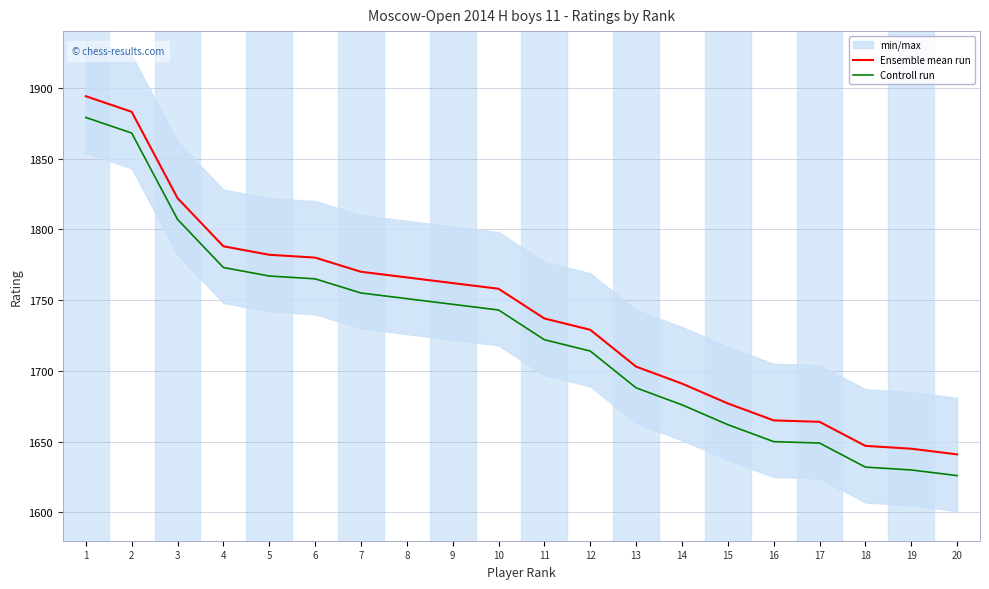

Which series has the largest total across all categories?

Ensemble mean run